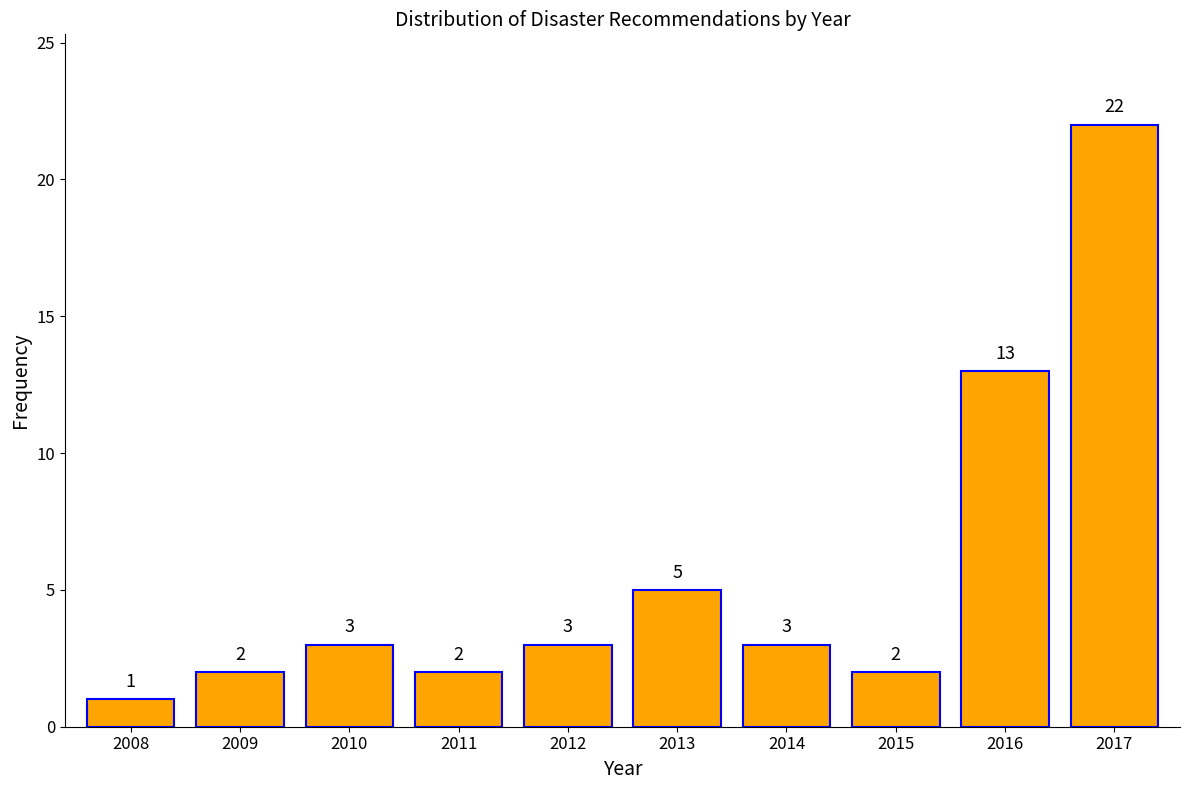

Reading left to right, extract all data points from this chart.

2008=1	2009=2	2010=3	2011=2	2012=3	2013=5	2014=3	2015=2	2016=13	2017=22